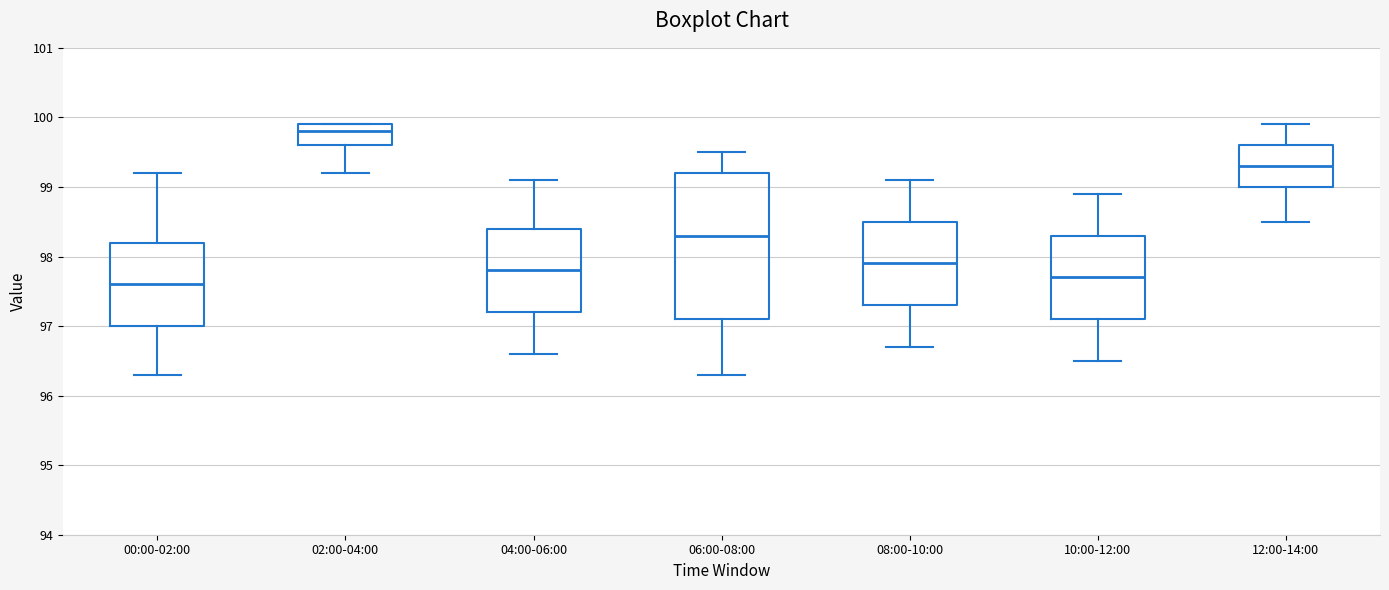

Where does the median line of the box for 12:00-14:00 sit on the y-axis? The values are not printed on the chart, so give them approximately, as read against the axis.

99.3